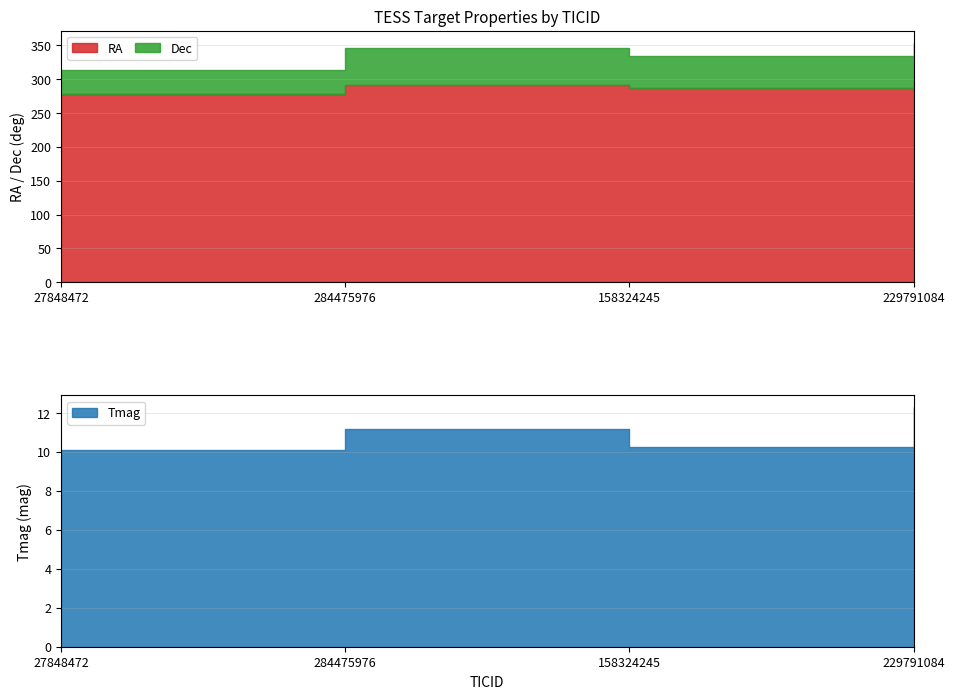

Rank the categories by Tmag value from highest to lowest.

229791084, 284475976, 158324245, 27848472